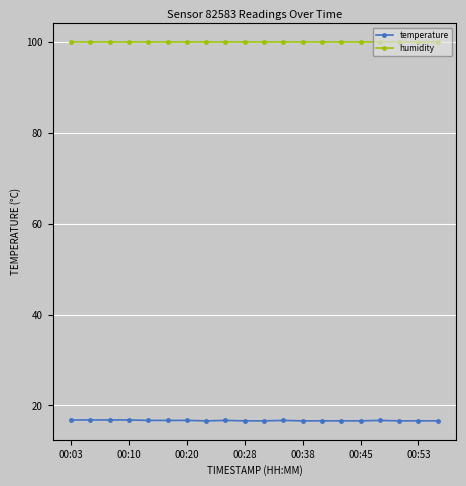

True or false: humidity and temperature intersect in this chart.

False